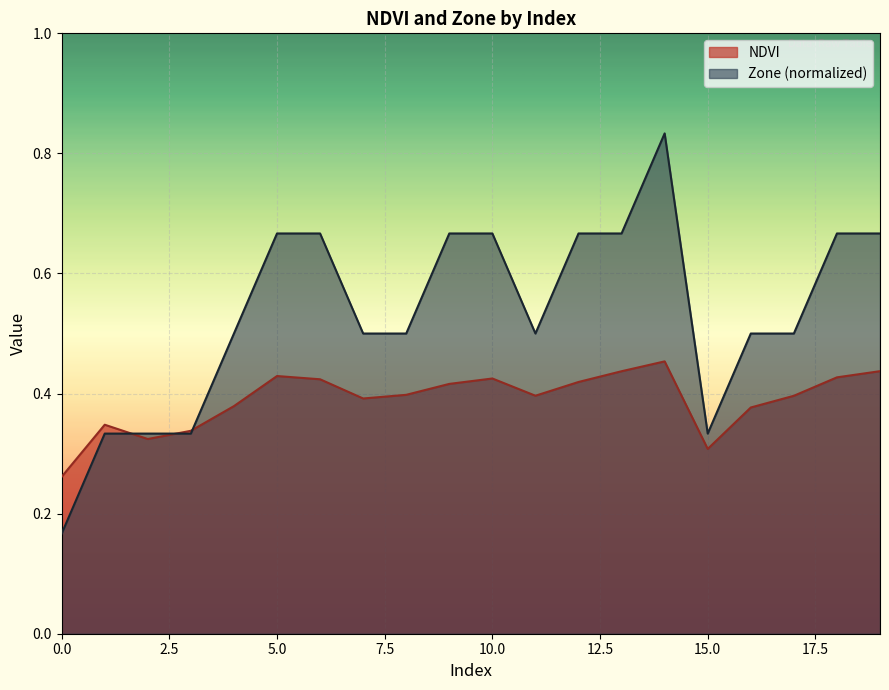

Reading left to right, what are all the values shown in this chart?

NDVI: 0.3	0.3	0.3	0.3	0.4	0.4	0.4	0.4	0.4	0.4	0.4	0.4	0.4	0.4	0.5	0.3	0.4	0.4	0.4	0.4
Zone: 0.2	0.3	0.3	0.3	0.5	0.7	0.7	0.5	0.5	0.7	0.7	0.5	0.7	0.7	0.8	0.3	0.5	0.5	0.7	0.7